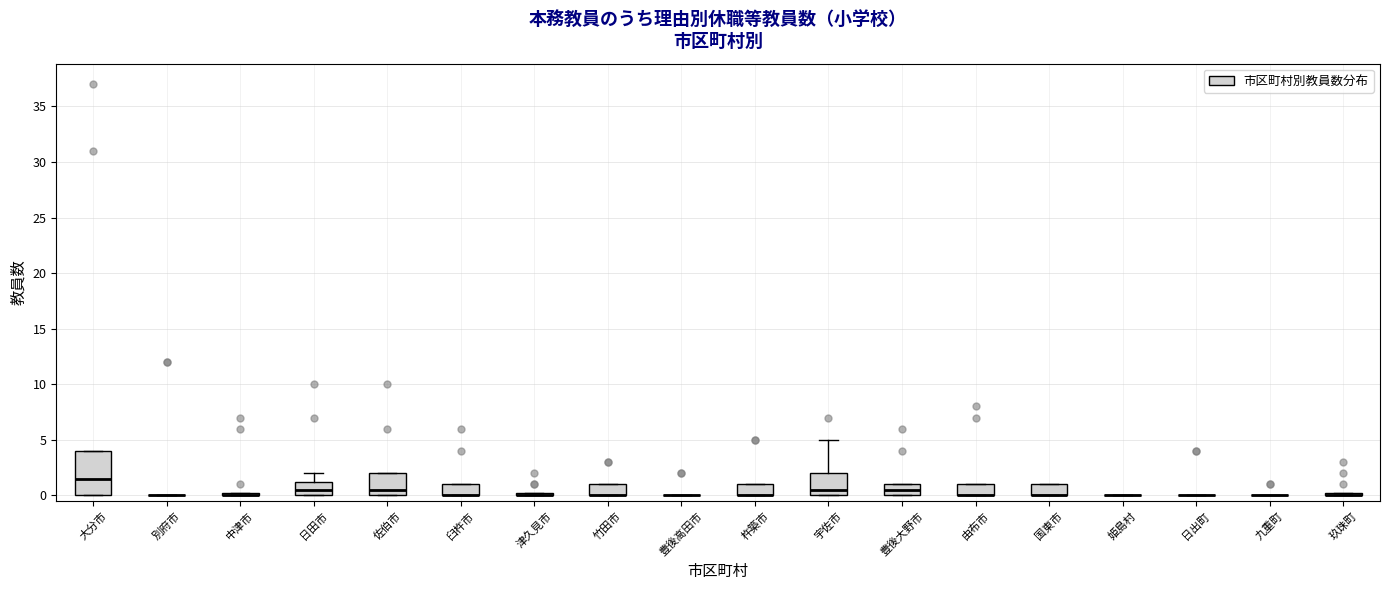

Which box is the tallest, from its lower edge to its upper edge?

大分市